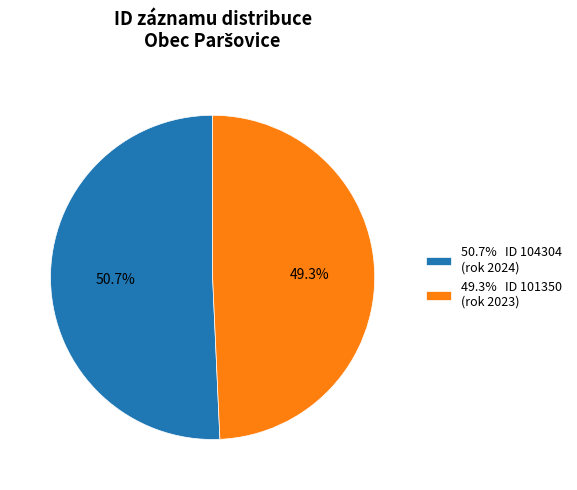

How many segments does this pie chart have?

2